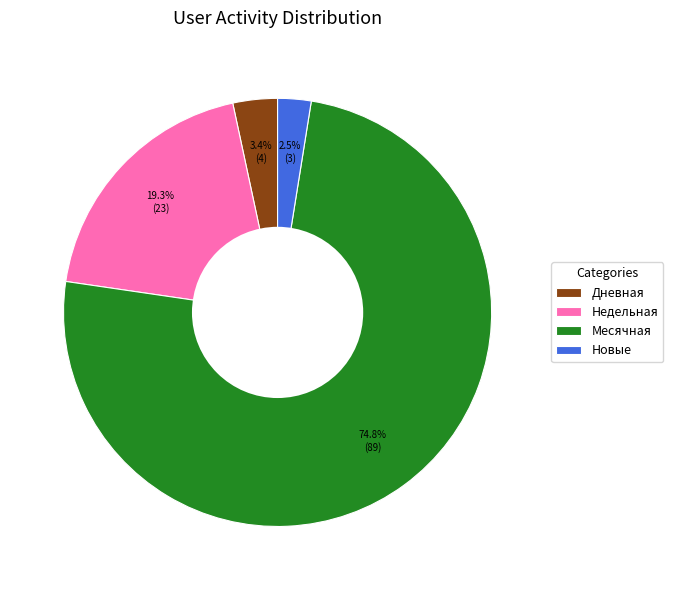

Do Дневная and Месячная together represent more than half of the pie?

Yes